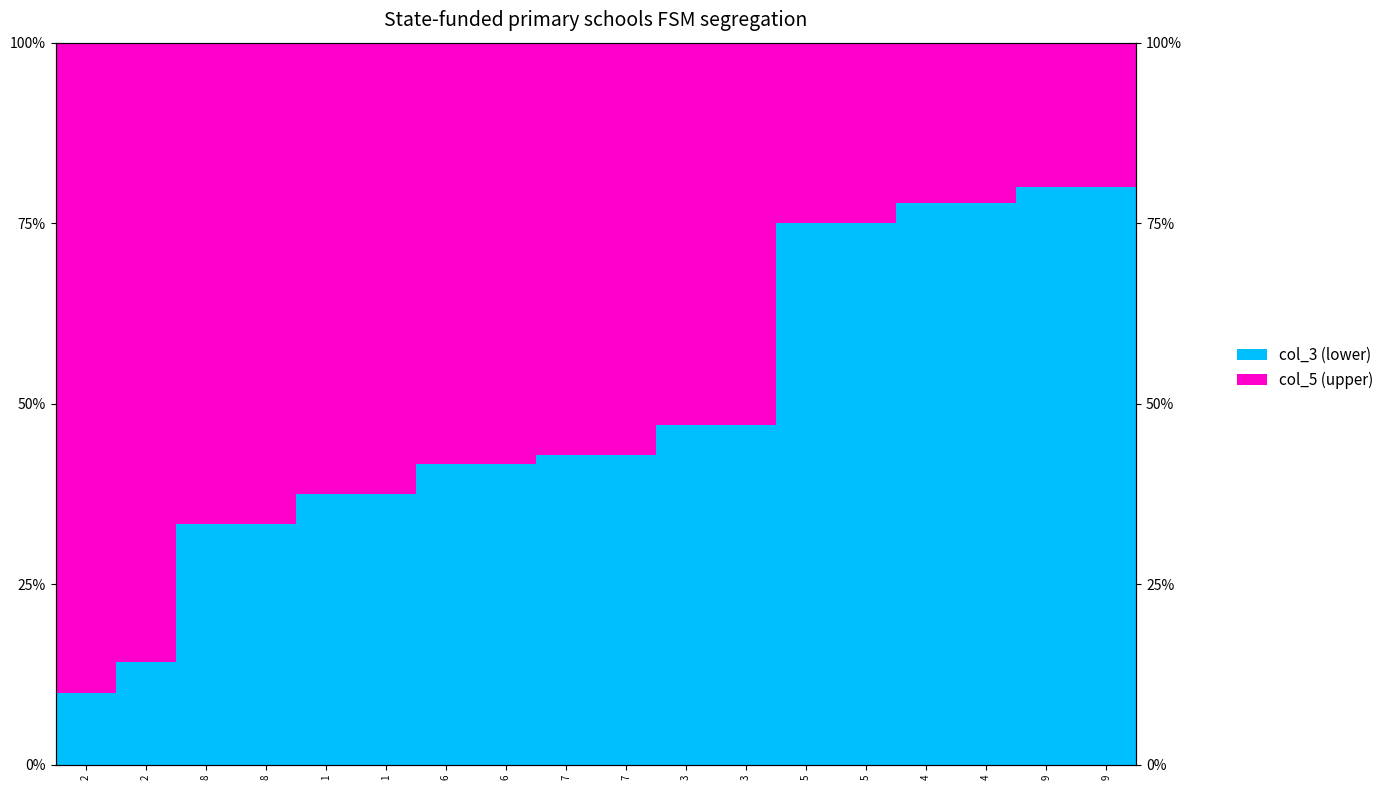

What is the difference between the maximum and minimum values in the col_3 (lower) series?

70.0